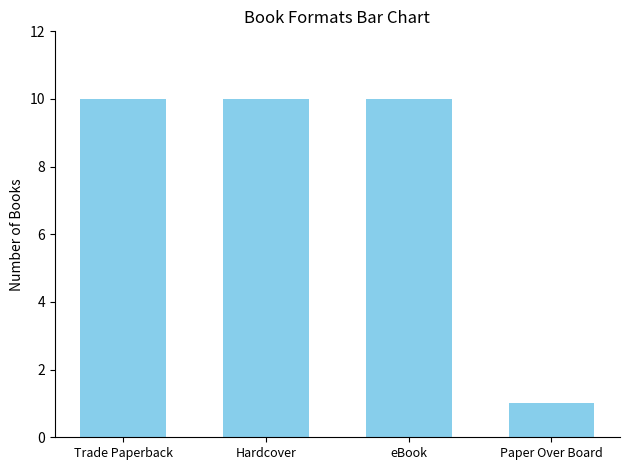

What is the label of the 1st bar from the left?

Trade Paperback